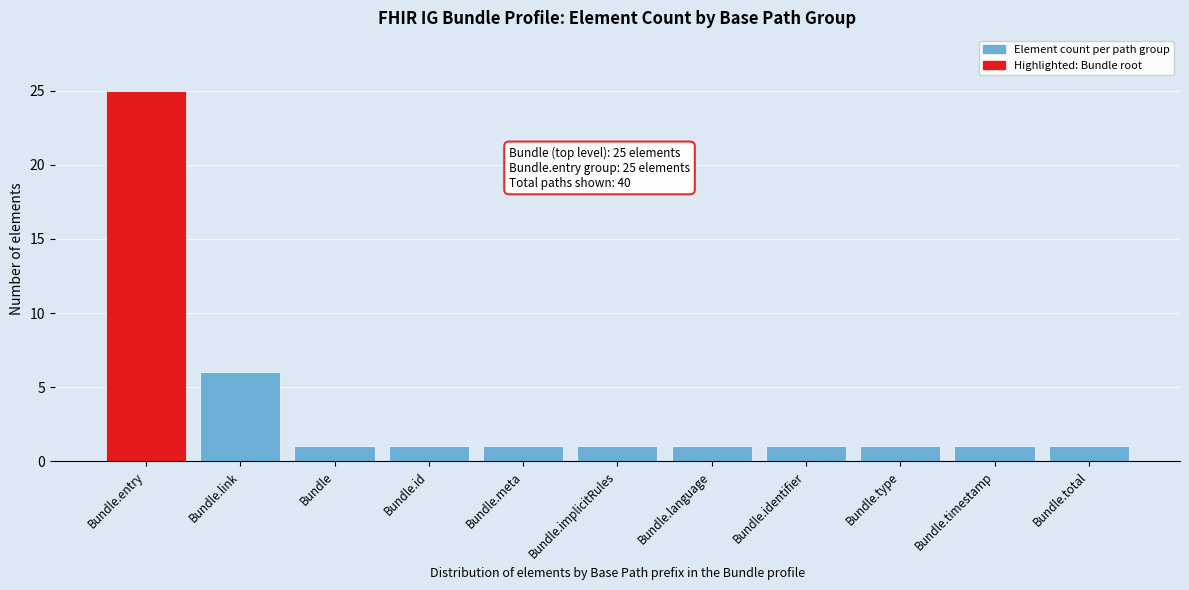

Reading left to right, transcribe all the data shown in this chart.

25	6	1	1	1	1	1	1	1	1	1